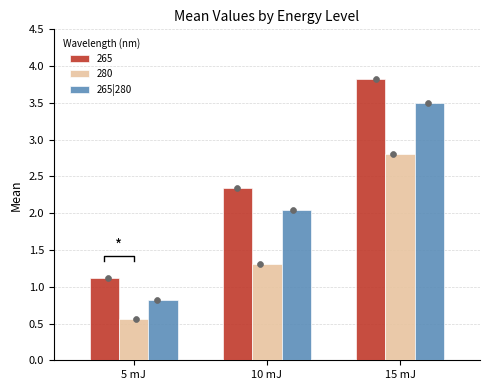

Approximately how many times larger is the value at 5 mJ compared to 10 mJ?

0.4